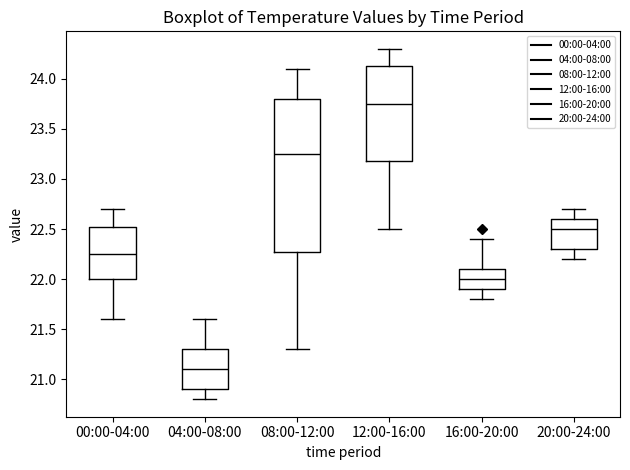

Where does the lower whisker of the box for 00:00-04:00 end on the y-axis? The values are not printed on the chart, so give them approximately, as read against the axis.

21.60